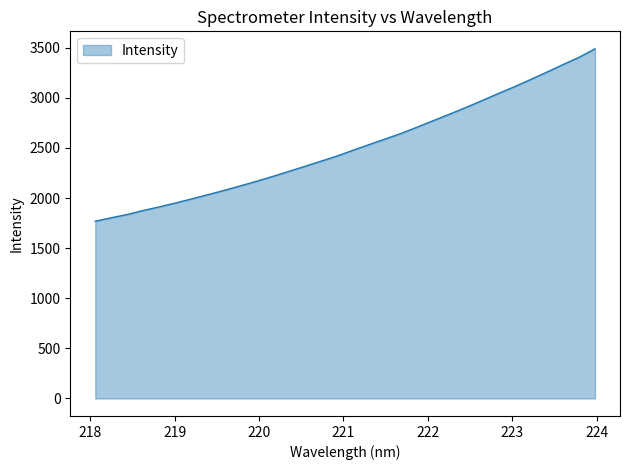

What is the maximum value shown in the chart?

3489.5